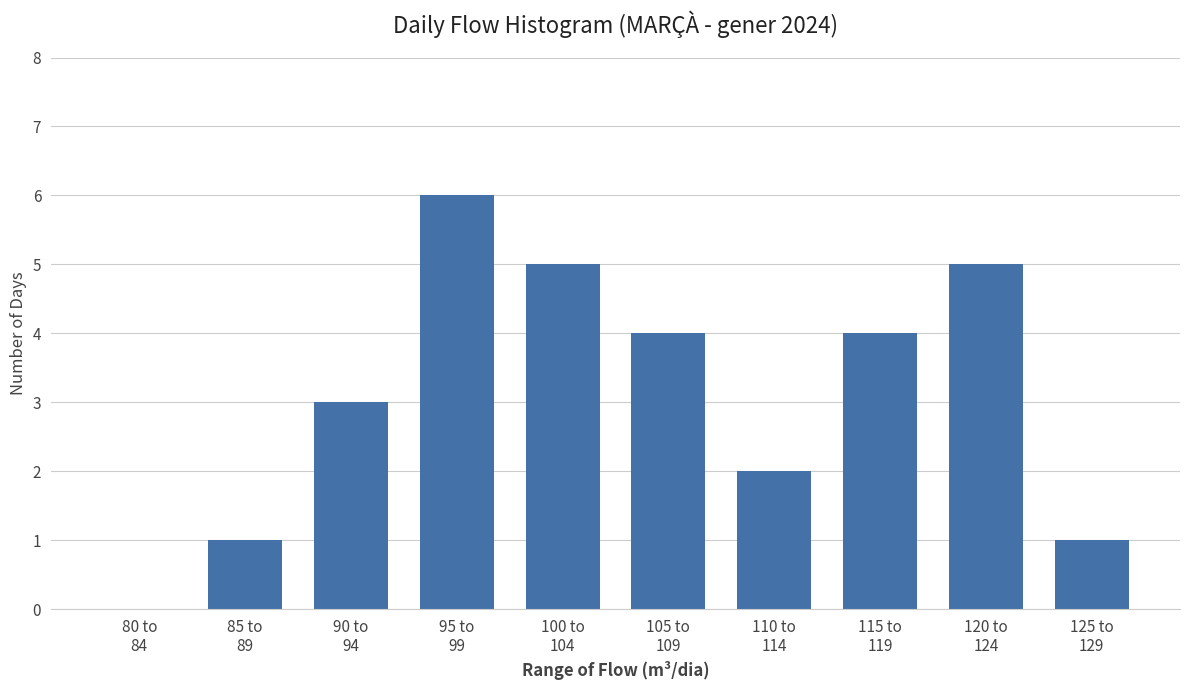

What is the maximum value shown in the chart?

6